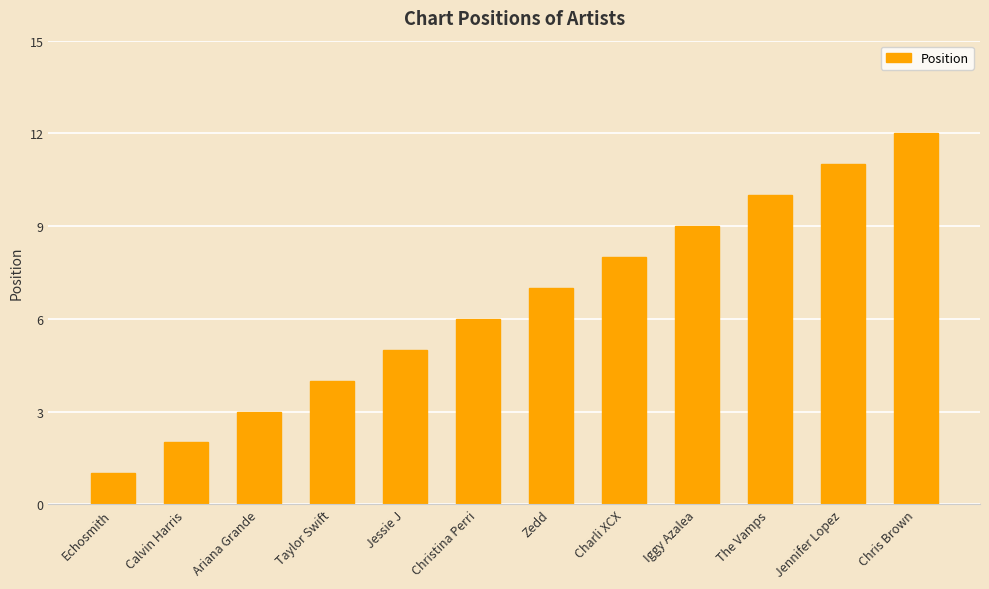

List the labels in order of value, smallest first.

Echosmith, Calvin Harris, Ariana Grande, Taylor Swift, Jessie J, Christina Perri, Zedd, Charli XCX, Iggy Azalea, The Vamps, Jennifer Lopez, Chris Brown